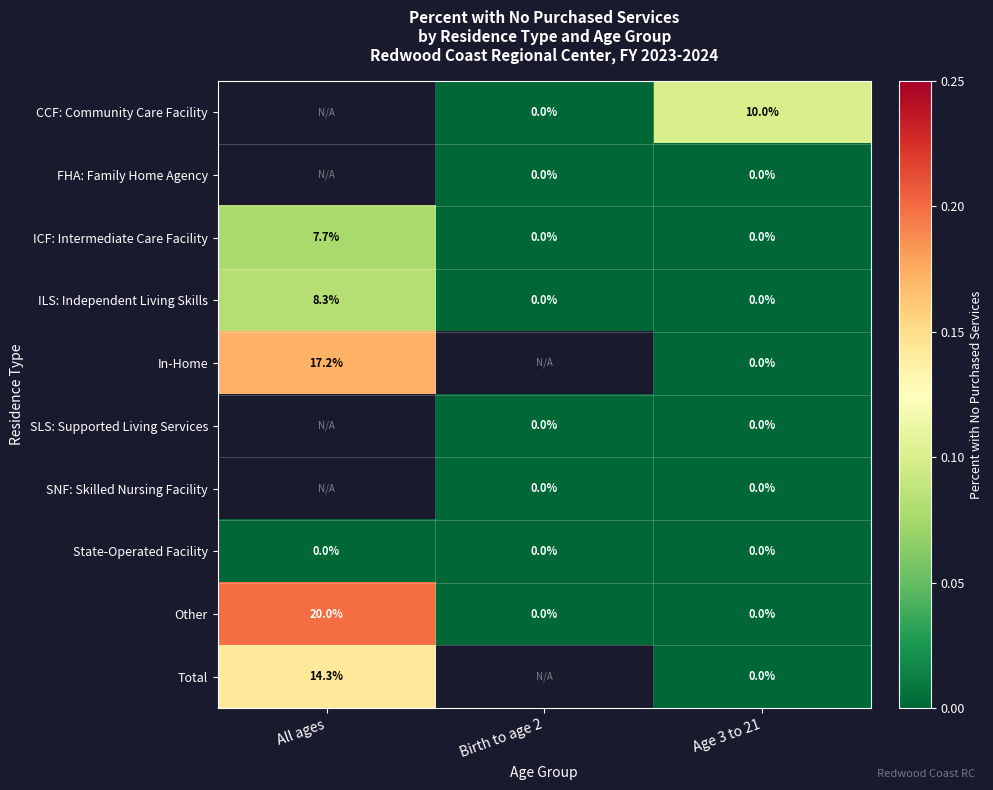

The CCF: Community Care Facility series shows 0.2 at Age 3 to 21. True or false?

False